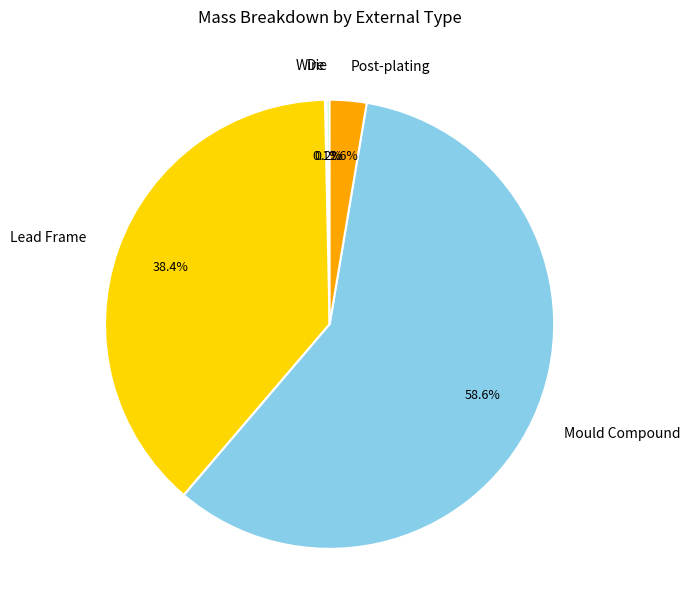

Between Lead Frame and Mould Compound, which is larger?

Mould Compound